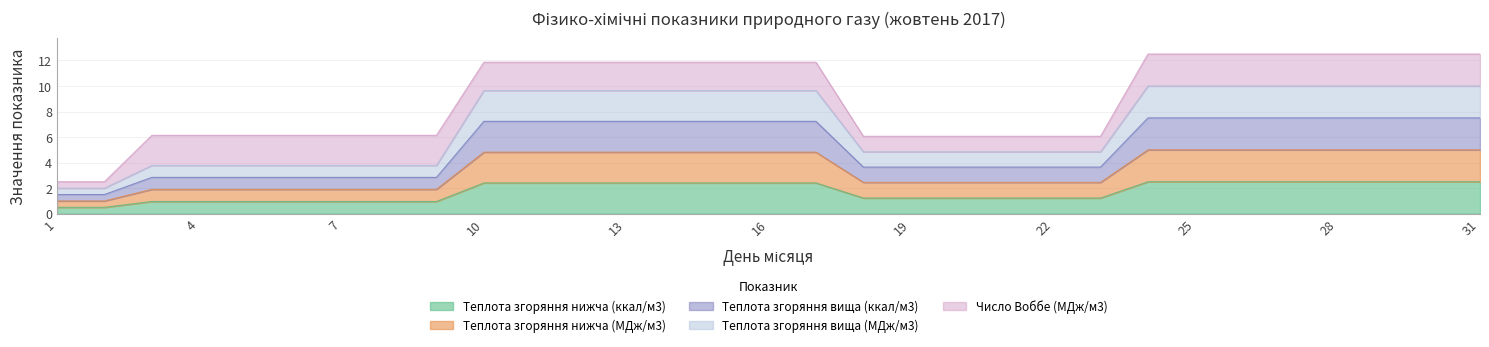

The value of Теплота згоряння нижча (ккал/м3) at 4 is 0.5. True or false?

False